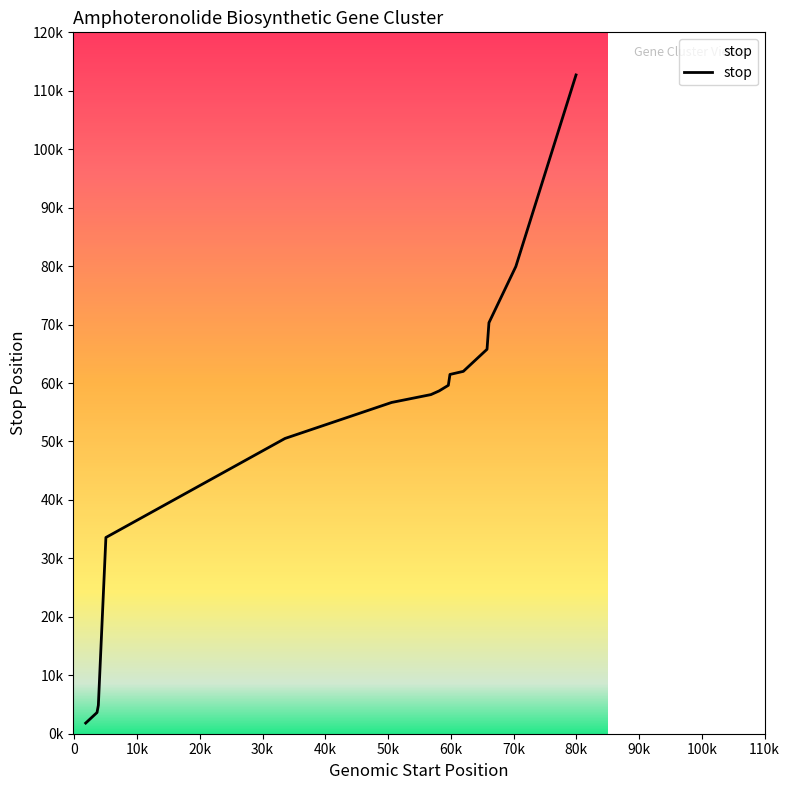

What is the maximum value shown in the chart?

112709